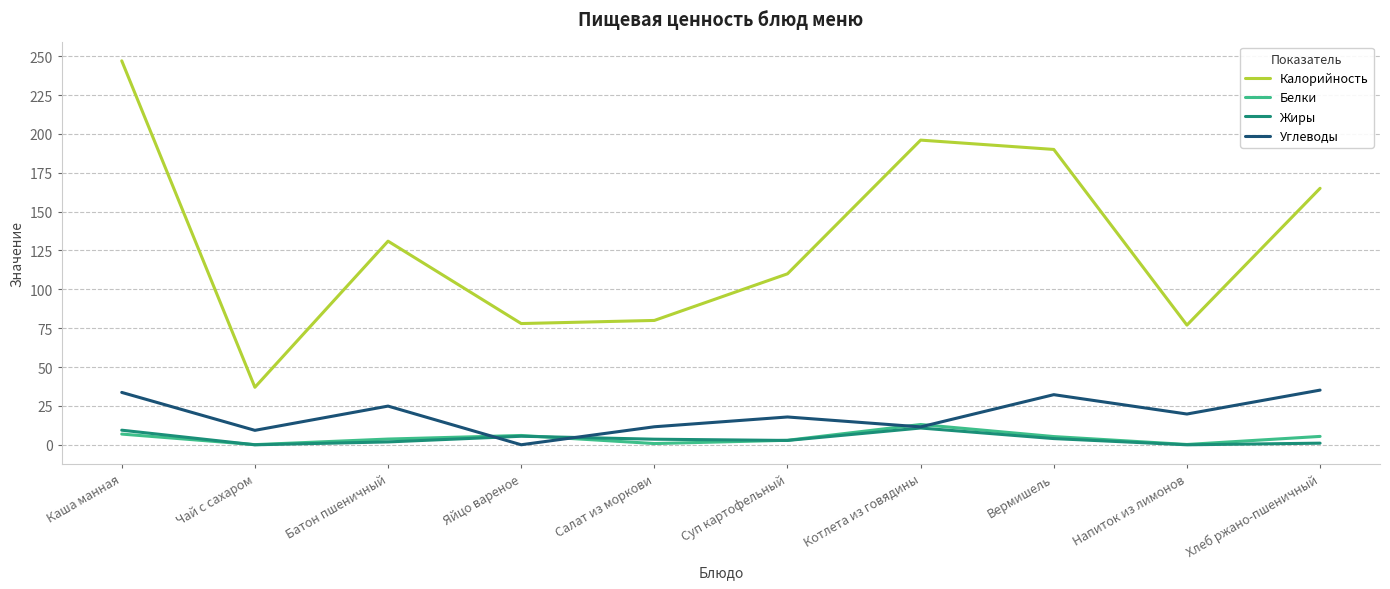

Where does the Калорийность series first go above 131?

Каша манная